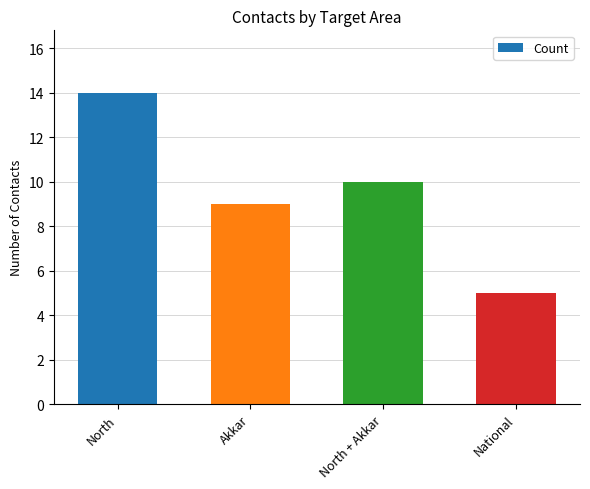

Which has a higher value, National or Akkar?

Akkar